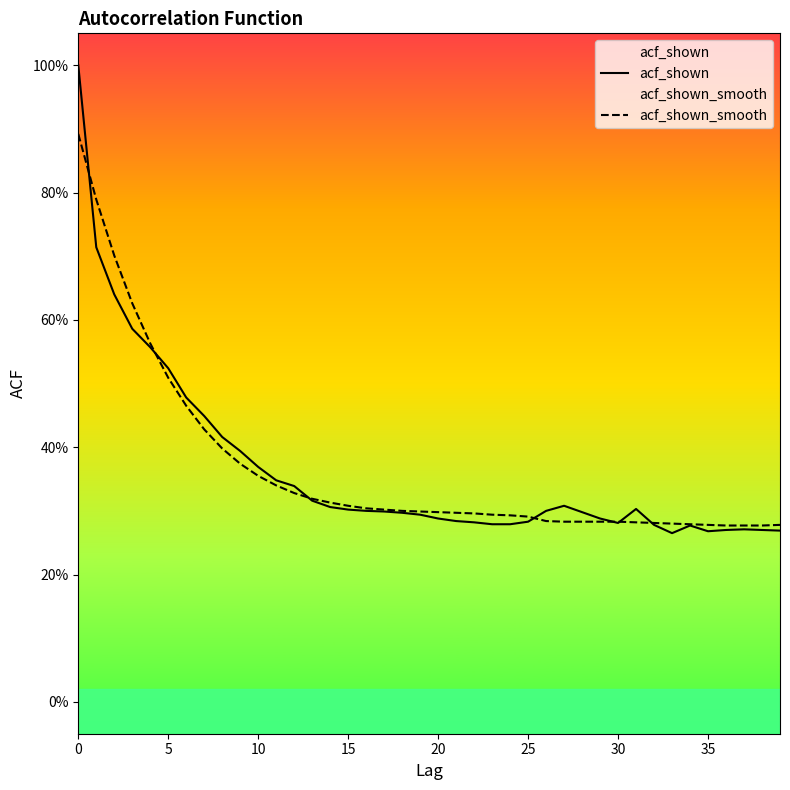

Which series has the largest total across all categories?

acf_shown_smooth